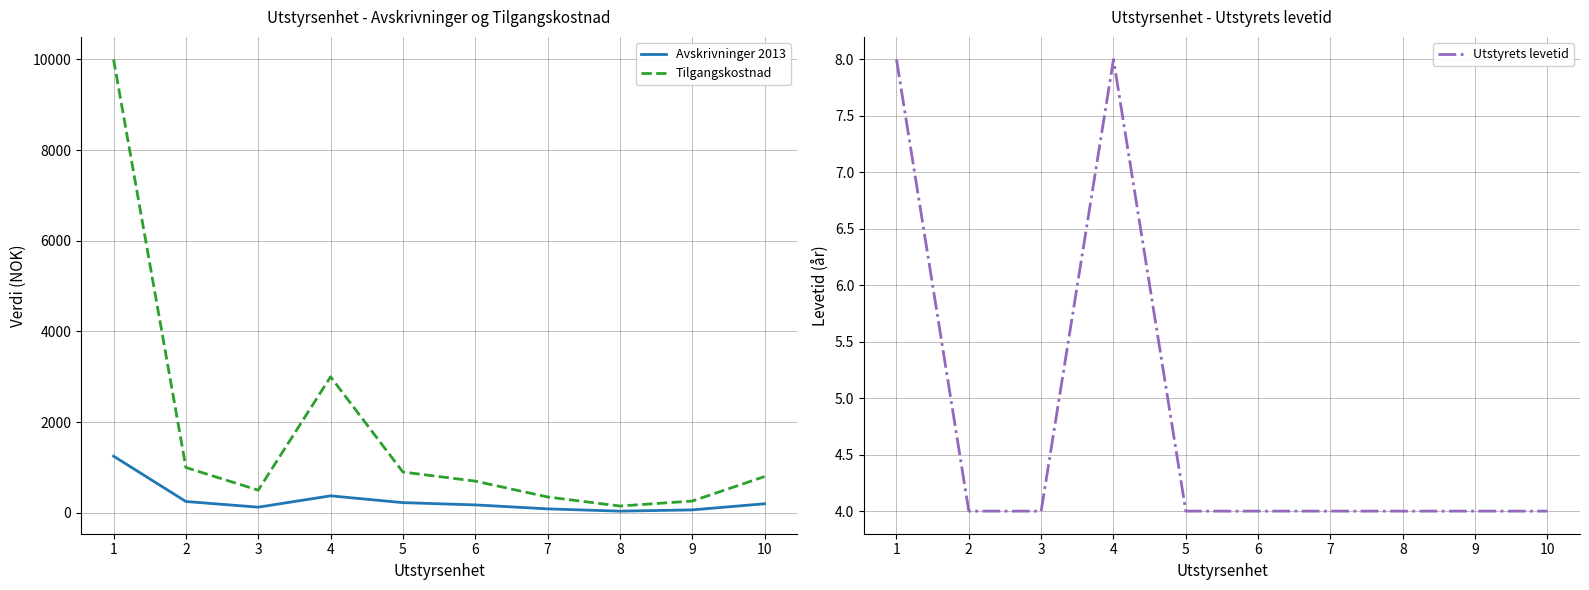

Read the Avskrivninger 2013 value at 8.

37.5